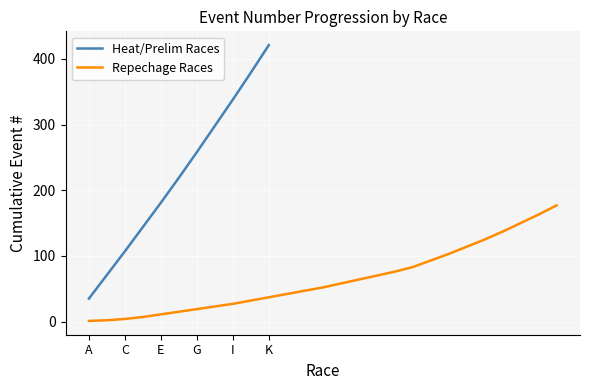

What is the maximum value for Heat/Prelim Races?

421